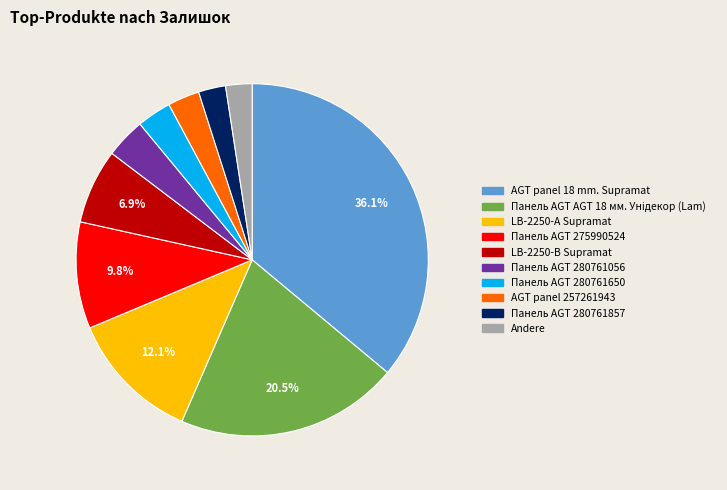

Is there a majority slice in this chart?

No